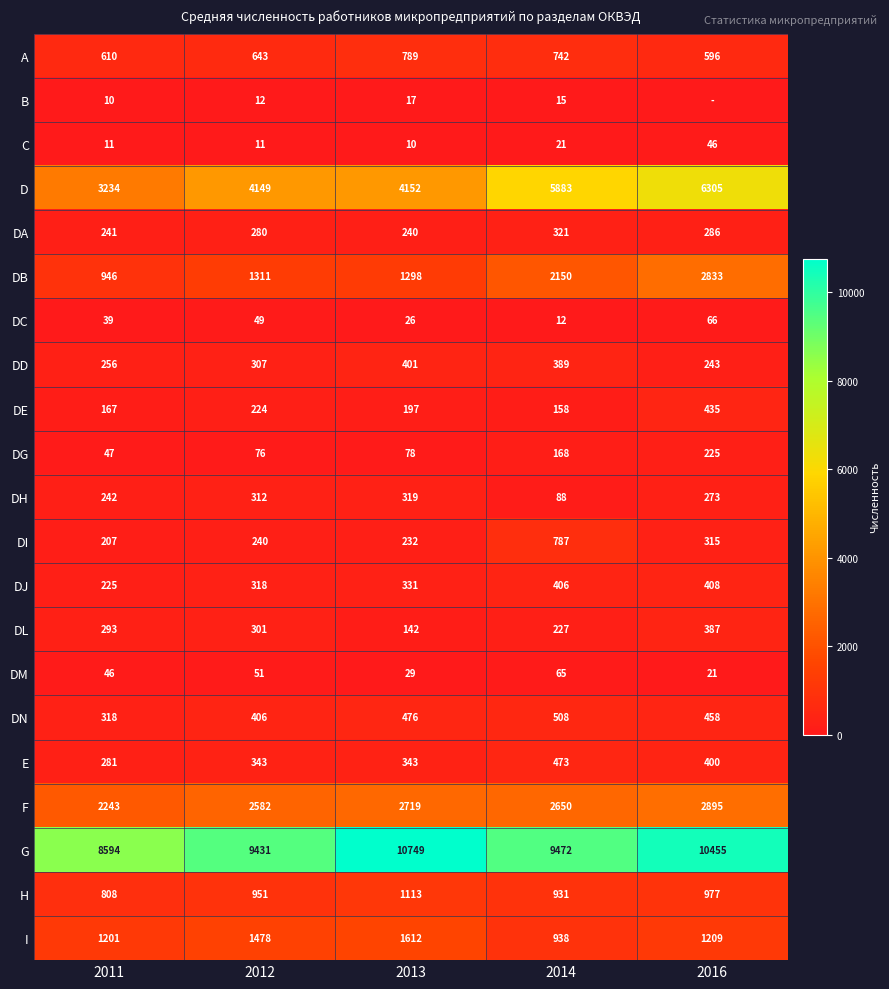

True or false: DD has a value of 613 at 2014.

False